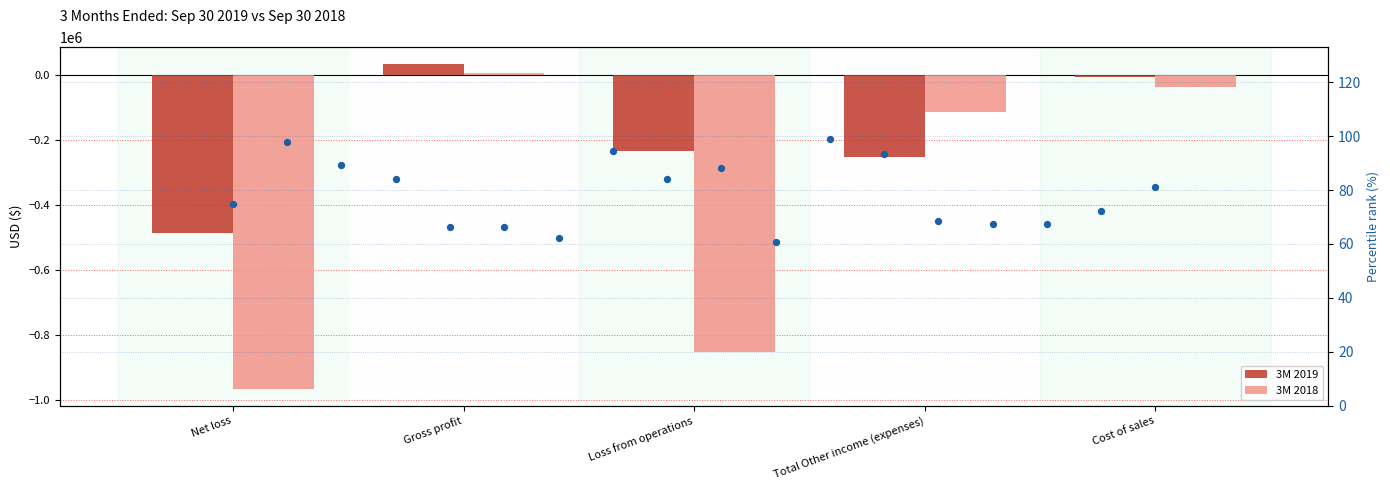

What are all the series names shown in the legend?

3M 2019, 3M 2018